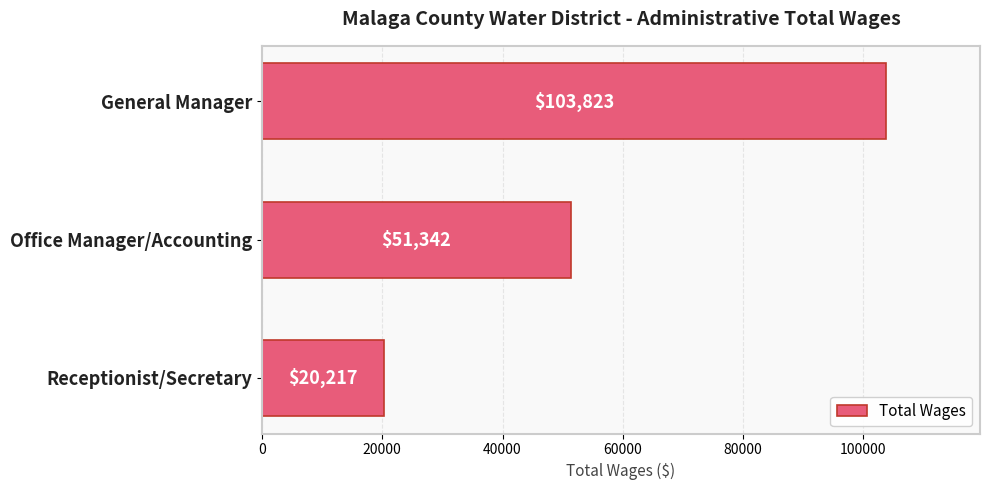

At which category does the chart reach its minimum across all series?

Receptionist/Secretary